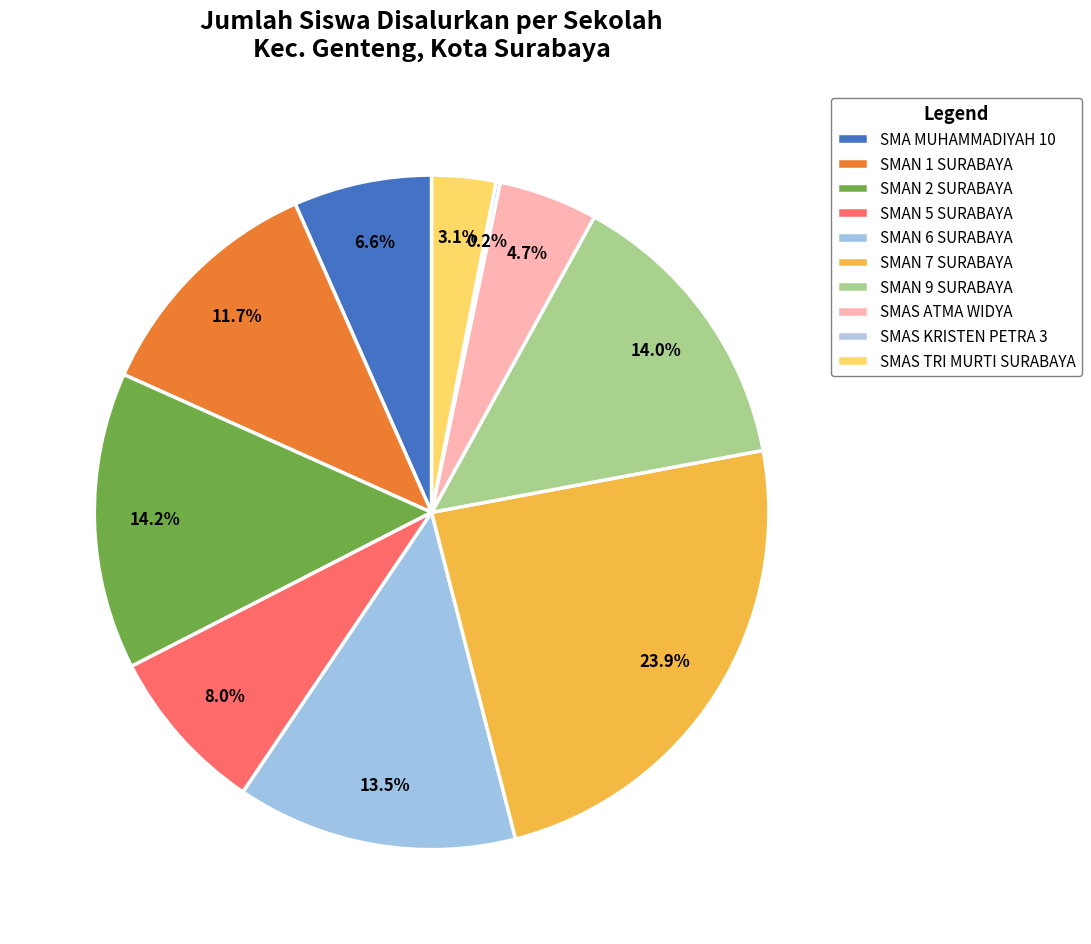

What is the change in value from SMAN 6 SURABAYA to SMAS TRI MURTI SURABAYA?

-105